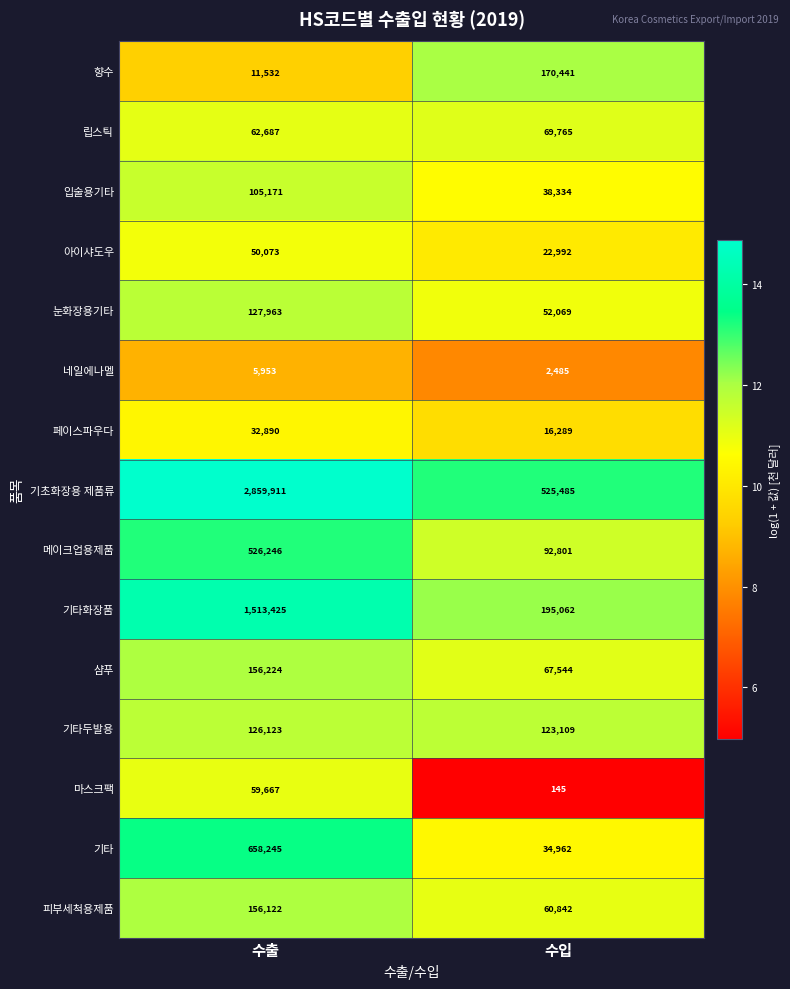

What is the total value across all series at 수출?

6452232